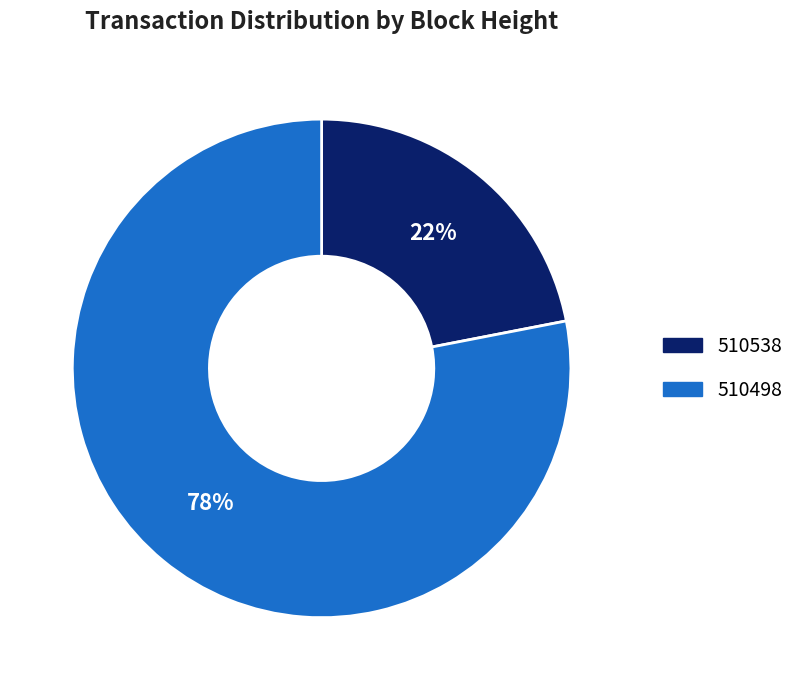

The 510498 slice represents 89% of the pie. True or false?

False